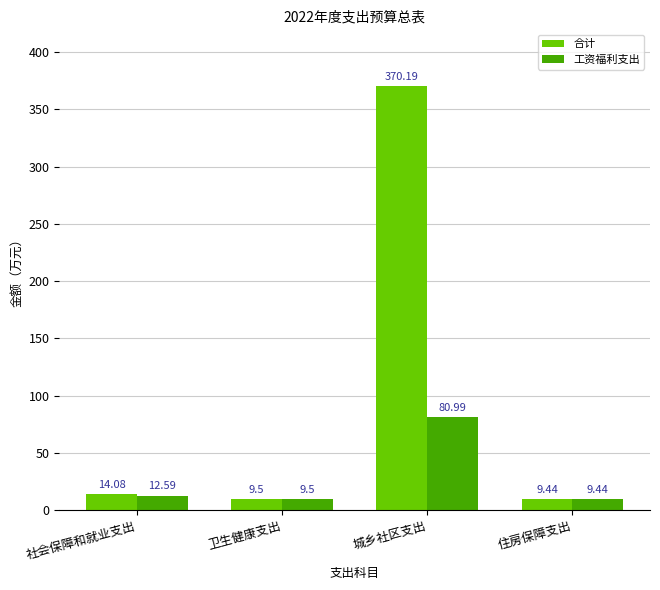

List the labels in order of 工资福利支出 value, smallest first.

住房保障支出, 卫生健康支出, 社会保障和就业支出, 城乡社区支出